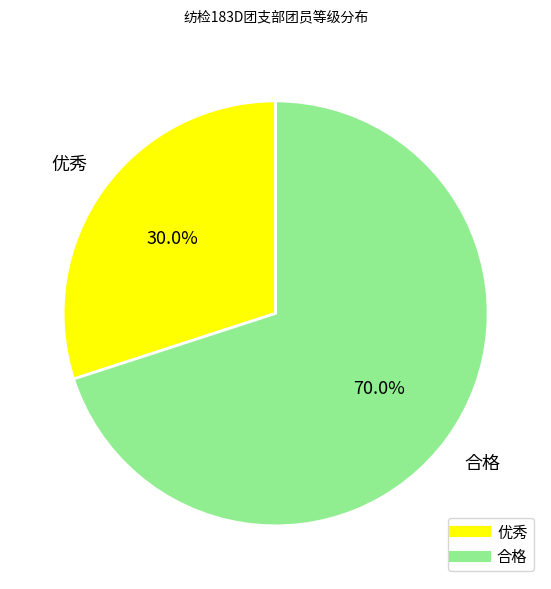

Is it true that 优秀 is 16% of the pie?

False